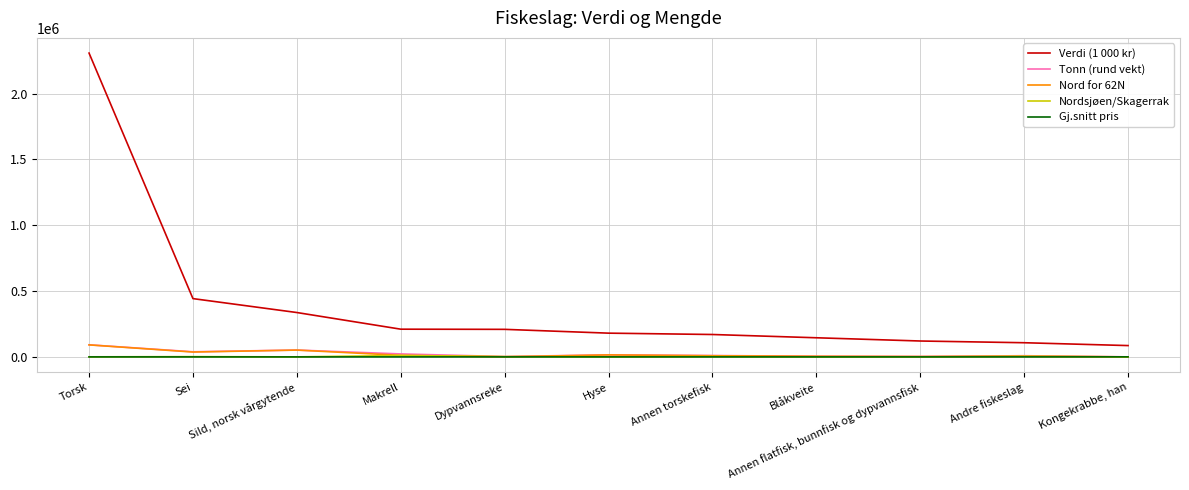

What is the lowest value of the Nord for 62N series?

227.7